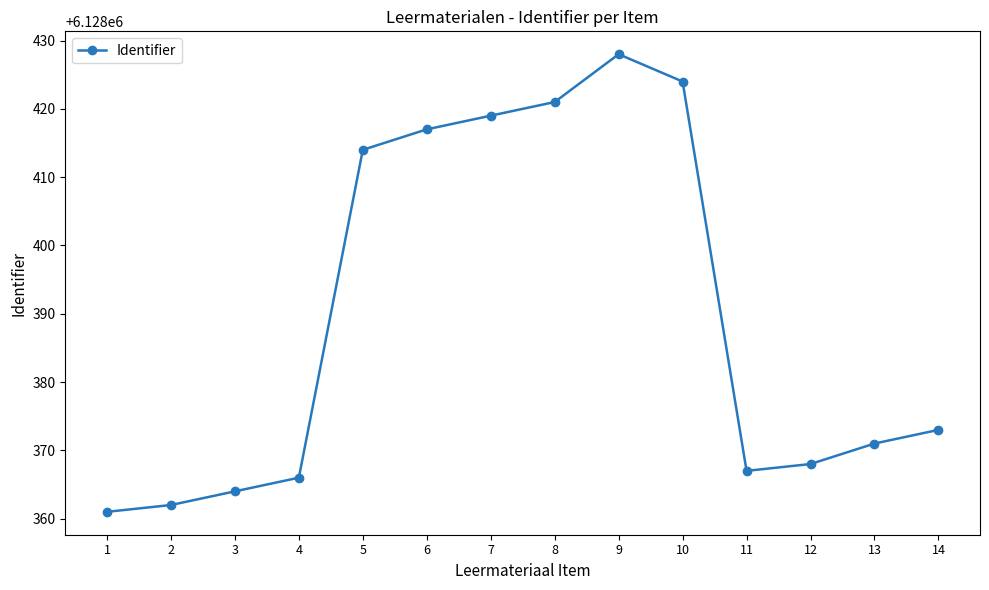

How many lines are shown in the chart?

1